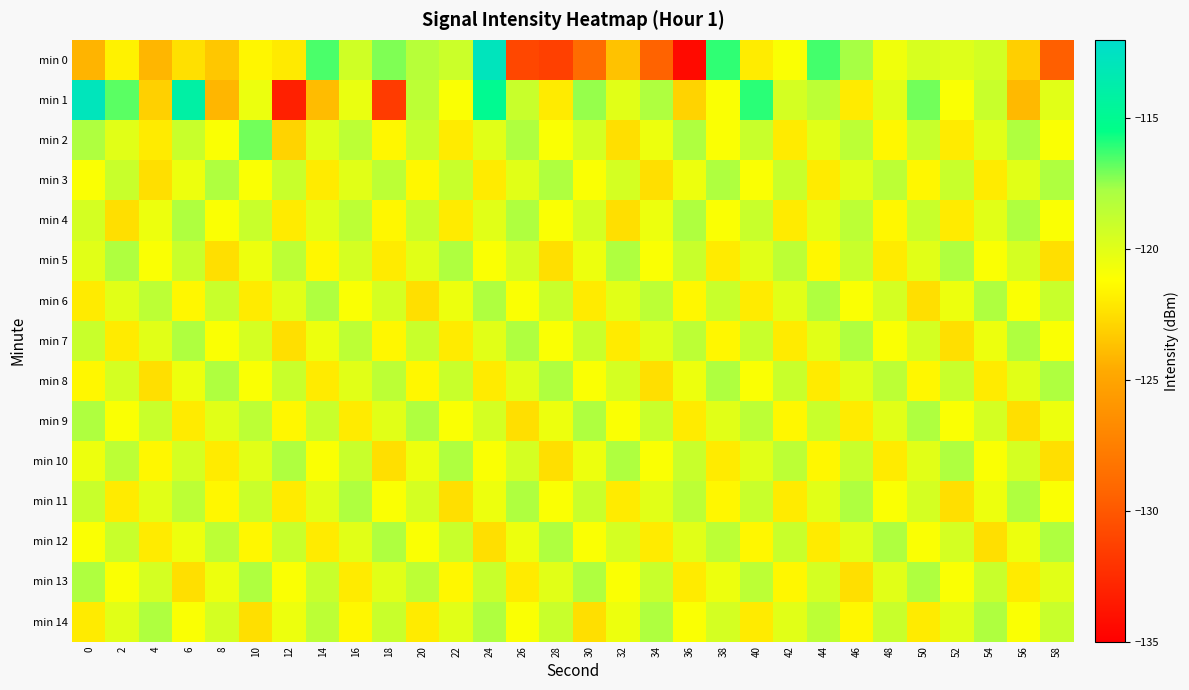

Reading left to right, what are all the values shown in this chart?

min 0: 0=-124.2	2=-121.7	4=-124.2	6=-122.5	8=-123.4	10=-121.5	12=-122.0	14=-116.5	16=-119.3	18=-117.2	20=-118.3	22=-119.1	24=-112.8	26=-131.0	28=-131.4	30=-128.8	32=-123.7	34=-129.4	36=-134.4	38=-116.1	40=-121.9	42=-121.0	44=-116.4	46=-117.7	48=-120.6	50=-119.6	52=-119.9	54=-119.4	56=-123.1	58=-129.7
min 1: 0=-112.9	2=-116.7	4=-123.1	6=-114.0	8=-124.2	10=-120.5	12=-133.1	14=-123.9	16=-120.4	18=-131.6	20=-118.5	22=-121.0	24=-115.0	26=-119.0	28=-122.0	30=-117.5	32=-120.0	34=-118.0	36=-123.0	38=-121.0	40=-116.0	42=-119.5	44=-118.5	46=-122.0	48=-120.0	50=-117.0	52=-121.0	54=-119.0	56=-124.0	58=-120.0
min 2: 0=-118.0	2=-120.0	4=-122.0	6=-119.0	8=-121.0	10=-117.0	12=-123.0	14=-120.0	16=-118.5	18=-121.5	20=-119.0	22=-122.0	24=-120.0	26=-118.0	28=-121.0	30=-119.5	32=-122.5	34=-120.5	36=-118.0	38=-121.0	40=-119.0	42=-122.0	44=-120.0	46=-118.5	48=-121.5	50=-119.0	52=-122.0	54=-120.0	56=-118.0	58=-121.0
min 3: 0=-121.0	2=-119.0	4=-122.5	6=-120.5	8=-118.0	10=-121.0	12=-119.0	14=-122.0	16=-120.0	18=-118.5	20=-121.5	22=-119.0	24=-122.0	26=-120.0	28=-118.0	30=-121.0	32=-119.5	34=-122.5	36=-120.5	38=-118.0	40=-121.0	42=-119.0	44=-122.0	46=-120.0	48=-118.5	50=-121.5	52=-119.0	54=-122.0	56=-120.0	58=-118.0
min 4: 0=-119.5	2=-122.5	4=-120.5	6=-118.0	8=-121.0	10=-119.0	12=-122.0	14=-120.0	16=-118.5	18=-121.5	20=-119.0	22=-122.0	24=-120.0	26=-118.0	28=-121.0	30=-119.5	32=-122.5	34=-120.5	36=-118.0	38=-121.0	40=-119.0	42=-122.0	44=-120.0	46=-118.5	48=-121.5	50=-119.0	52=-122.0	54=-120.0	56=-118.0	58=-121.0
min 5: 0=-120.0	2=-118.0	4=-121.0	6=-119.0	8=-122.5	10=-120.5	12=-118.5	14=-121.5	16=-119.5	18=-122.0	20=-120.0	22=-118.0	24=-121.0	26=-119.5	28=-122.5	30=-120.5	32=-118.0	34=-121.0	36=-119.0	38=-122.0	40=-120.0	42=-118.5	44=-121.5	46=-119.0	48=-122.0	50=-120.0	52=-118.0	54=-121.0	56=-119.5	58=-122.5
min 6: 0=-122.0	2=-120.0	4=-118.5	6=-121.5	8=-119.0	10=-122.0	12=-120.0	14=-118.0	16=-121.0	18=-119.5	20=-122.5	22=-120.5	24=-118.0	26=-121.0	28=-119.0	30=-122.0	32=-120.0	34=-118.5	36=-121.5	38=-119.0	40=-122.0	42=-120.0	44=-118.0	46=-121.0	48=-119.5	50=-122.5	52=-120.5	54=-118.0	56=-121.0	58=-119.0
min 7: 0=-119.0	2=-122.0	4=-120.0	6=-118.0	8=-121.0	10=-119.5	12=-122.5	14=-120.5	16=-118.5	18=-121.5	20=-119.0	22=-122.0	24=-120.0	26=-118.0	28=-121.0	30=-119.0	32=-122.0	34=-120.0	36=-118.5	38=-121.5	40=-119.0	42=-122.0	44=-120.0	46=-118.0	48=-121.0	50=-119.5	52=-122.5	54=-120.5	56=-118.0	58=-121.0
min 8: 0=-121.5	2=-119.5	4=-122.5	6=-120.5	8=-118.0	10=-121.0	12=-119.0	14=-122.0	16=-120.0	18=-118.5	20=-121.5	22=-119.0	24=-122.0	26=-120.0	28=-118.0	30=-121.0	32=-119.5	34=-122.5	36=-120.5	38=-118.0	40=-121.0	42=-119.0	44=-122.0	46=-120.0	48=-118.5	50=-121.5	52=-119.0	54=-122.0	56=-120.0	58=-118.0
min 9: 0=-118.0	2=-121.0	4=-119.0	6=-122.0	8=-120.0	10=-118.5	12=-121.5	14=-119.0	16=-122.0	18=-120.0	20=-118.0	22=-121.0	24=-119.5	26=-122.5	28=-120.5	30=-118.0	32=-121.0	34=-119.0	36=-122.0	38=-120.0	40=-118.5	42=-121.5	44=-119.0	46=-122.0	48=-120.0	50=-118.0	52=-121.0	54=-119.5	56=-122.5	58=-120.5
min 10: 0=-120.5	2=-118.5	4=-121.5	6=-119.5	8=-122.0	10=-120.0	12=-118.0	14=-121.0	16=-119.0	18=-122.5	20=-120.5	22=-118.0	24=-121.0	26=-119.5	28=-122.5	30=-120.5	32=-118.0	34=-121.0	36=-119.0	38=-122.0	40=-120.0	42=-118.5	44=-121.5	46=-119.0	48=-122.0	50=-120.0	52=-118.0	54=-121.0	56=-119.5	58=-122.5
min 11: 0=-119.0	2=-122.0	4=-120.0	6=-118.5	8=-121.5	10=-119.0	12=-122.0	14=-120.0	16=-118.0	18=-121.0	20=-119.5	22=-122.5	24=-120.5	26=-118.0	28=-121.0	30=-119.0	32=-122.0	34=-120.0	36=-118.5	38=-121.5	40=-119.0	42=-122.0	44=-120.0	46=-118.0	48=-121.0	50=-119.5	52=-122.5	54=-120.5	56=-118.0	58=-121.0
min 12: 0=-121.0	2=-119.0	4=-122.0	6=-120.5	8=-118.5	10=-121.5	12=-119.0	14=-122.0	16=-120.0	18=-118.0	20=-121.0	22=-119.0	24=-122.5	26=-120.5	28=-118.0	30=-121.0	32=-119.5	34=-122.0	36=-120.0	38=-118.5	40=-121.5	42=-119.0	44=-122.0	46=-120.0	48=-118.0	50=-121.0	52=-119.5	54=-122.5	56=-120.5	58=-118.0
min 13: 0=-118.0	2=-121.0	4=-119.5	6=-122.5	8=-120.5	10=-118.0	12=-121.0	14=-119.0	16=-122.0	18=-120.0	20=-118.5	22=-121.5	24=-119.0	26=-122.0	28=-120.0	30=-118.0	32=-121.0	34=-119.0	36=-122.0	38=-120.5	40=-118.5	42=-121.5	44=-119.5	46=-122.5	48=-120.0	50=-118.0	52=-121.0	54=-119.0	56=-122.0	58=-120.0
min 14: 0=-122.0	2=-120.0	4=-118.0	6=-121.0	8=-119.5	10=-122.5	12=-120.5	14=-118.5	16=-121.5	18=-119.0	20=-122.0	22=-120.0	24=-118.0	26=-121.0	28=-119.0	30=-122.5	32=-120.5	34=-118.0	36=-121.0	38=-119.5	40=-122.0	42=-120.0	44=-118.5	46=-121.5	48=-119.0	50=-122.0	52=-120.0	54=-118.0	56=-121.0	58=-119.0